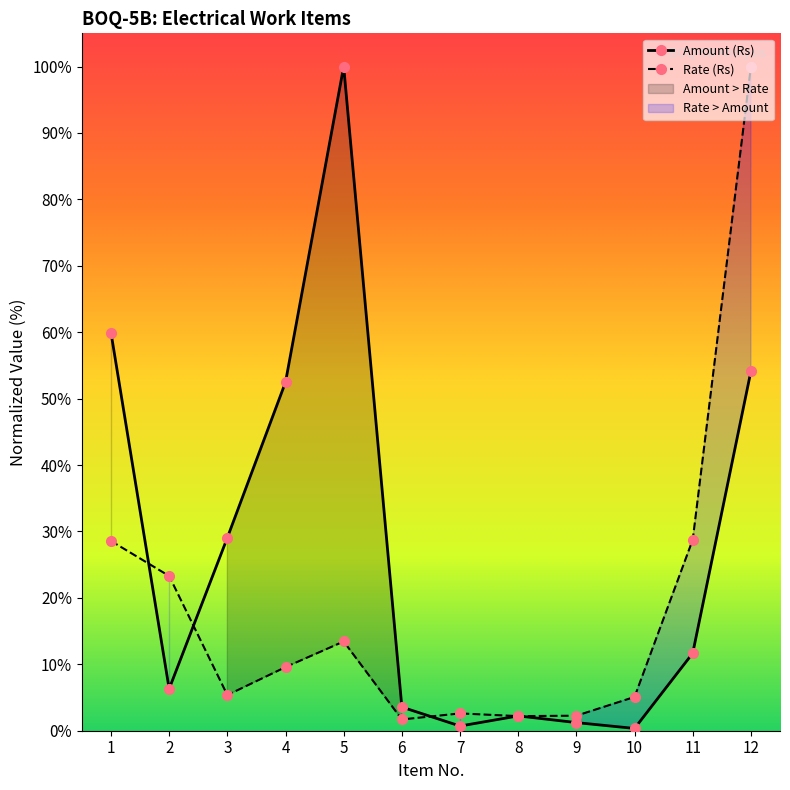

Reading left to right, transcribe all the data shown in this chart.

Amount (Rs): 59.9	6.3	29.1	52.5	100.0	3.6	0.7	2.2	1.2	0.3	11.7	54.1
Rate (Rs): 28.6	23.3	5.4	9.6	13.4	1.7	2.6	2.2	2.3	5.1	28.8	100.0